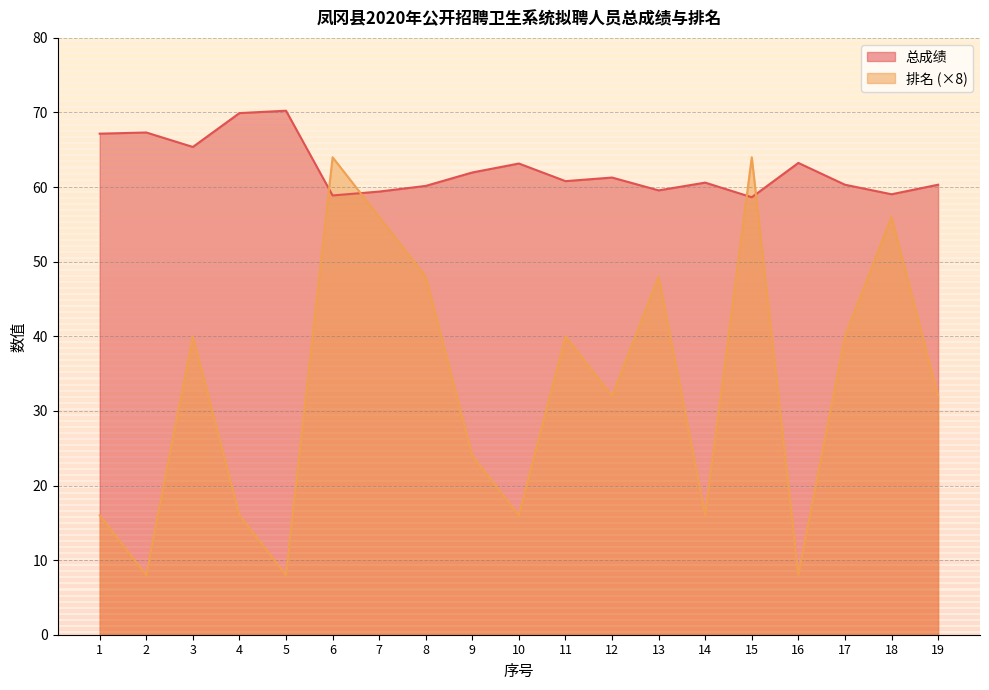

What is the average value of the 排名 series?

33.3